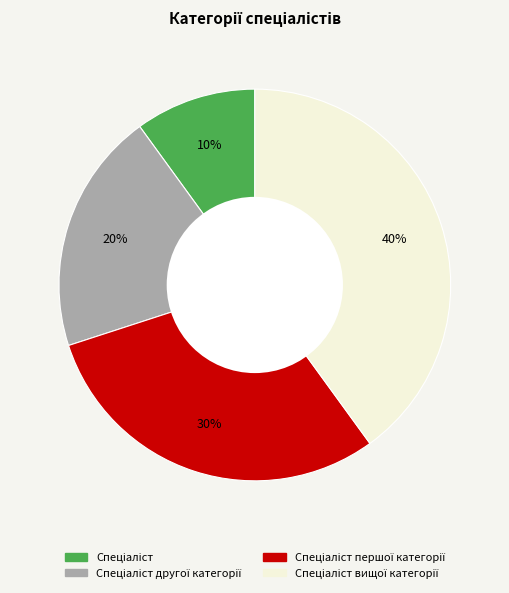

To the nearest percent, what is the average slice percentage?

25%